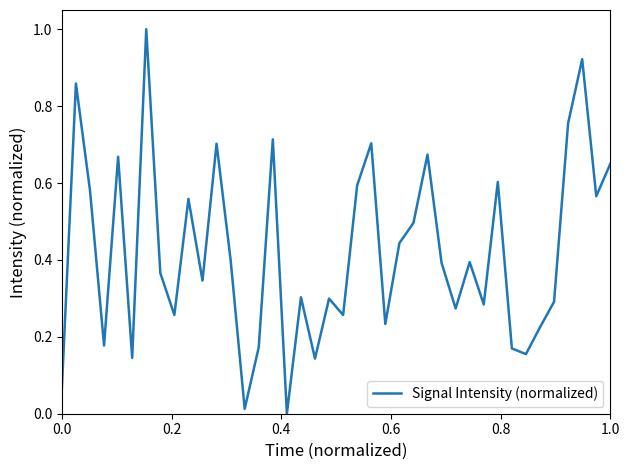

What is the maximum value shown in the chart?

1.0